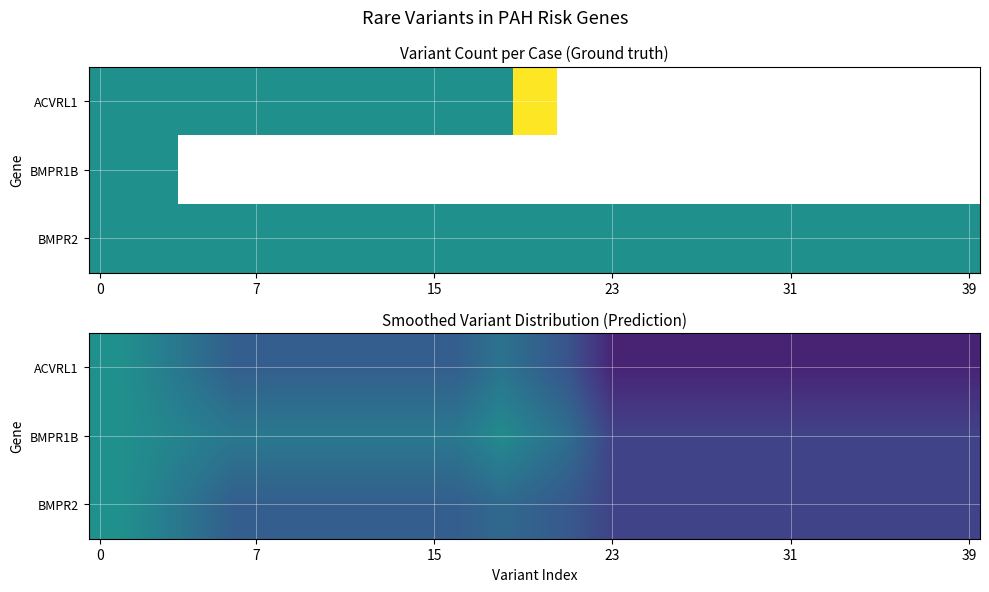

List the series in order of their peak value, highest first.

ACVRL1, BMPR1B, BMPR2